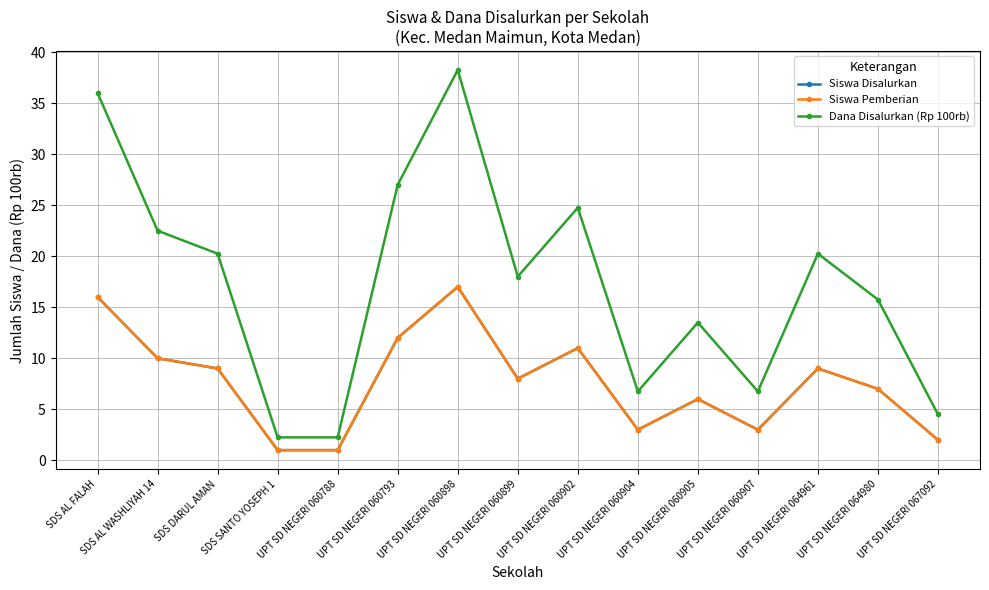

What is the sum of the Dana Disalurkan (Rp 100rb) values at SDS DARUL AMAN and UPT SD NEGERI 064980?

36.0